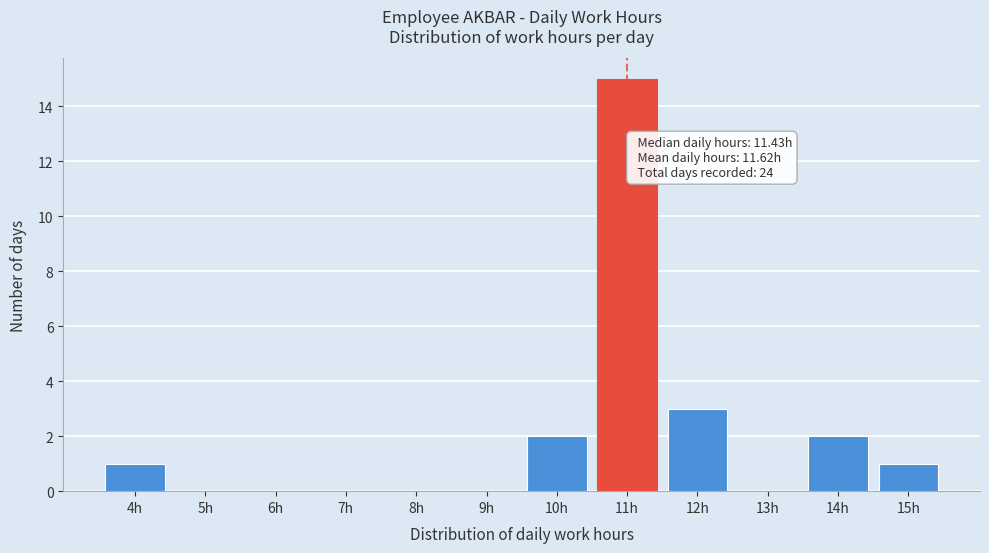

Reading right to left, extract all data points from this chart.

15h=1	14h=2	13h=0	12h=3	11h=15	10h=2	9h=0	8h=0	7h=0	6h=0	5h=0	4h=1